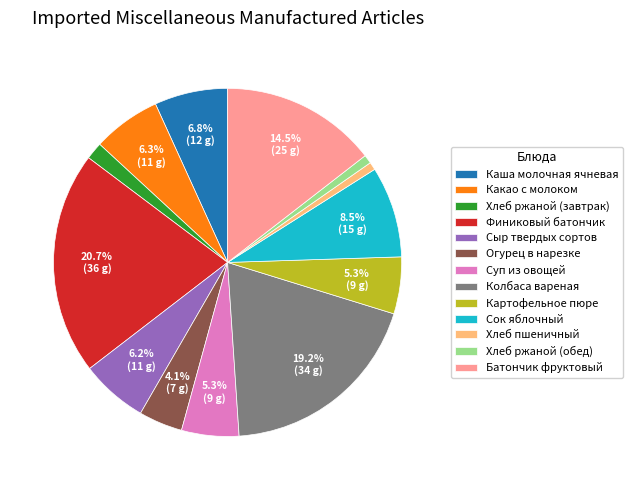

What percentage is the Суп из овощей slice, to the nearest percent?

5%